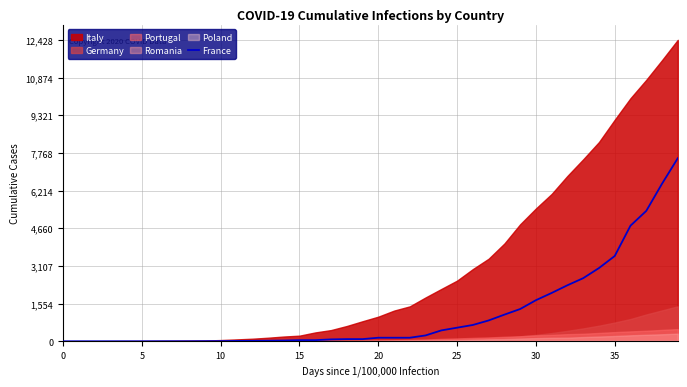

The chart shows a value of 1100 at 28. True or false?

True